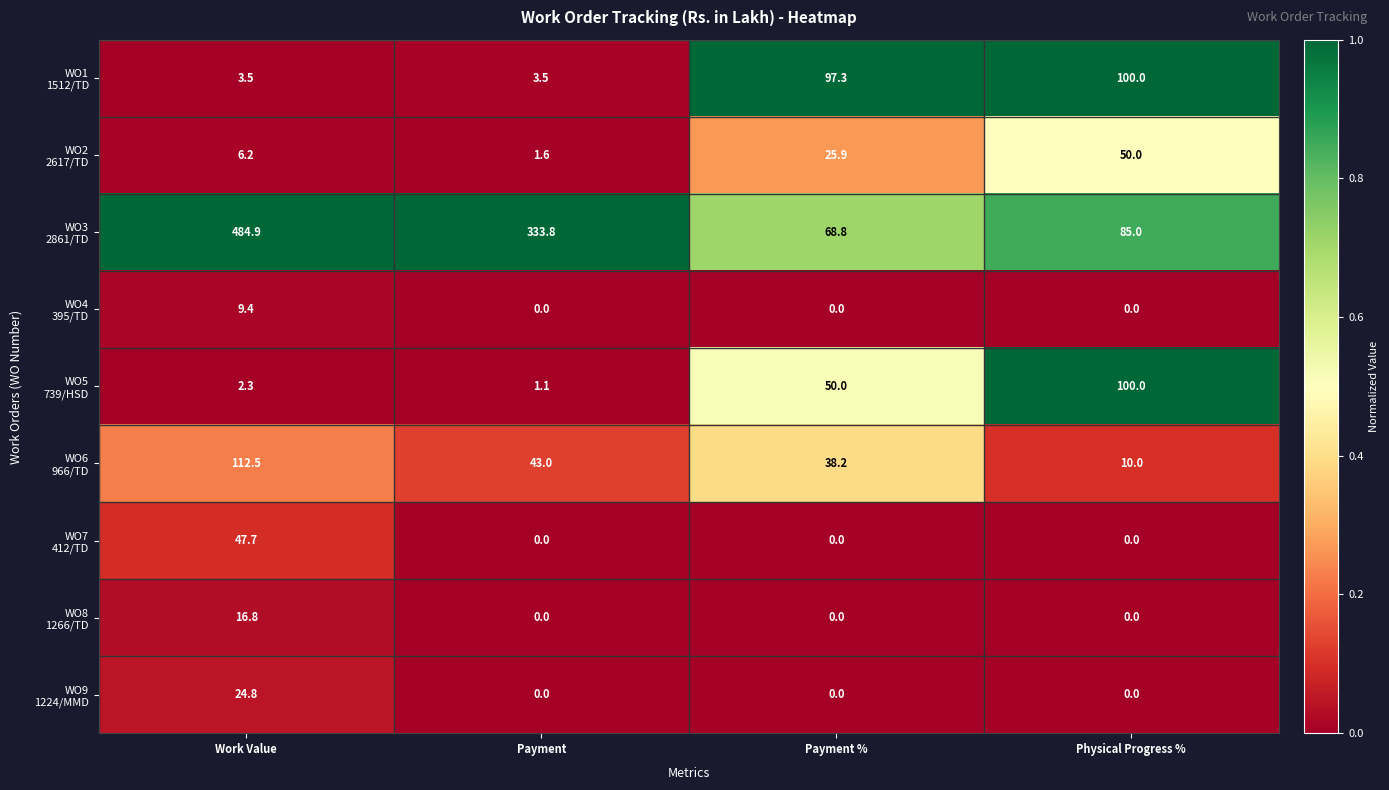

What is the total value across all series at Physical Progress %?

345.0